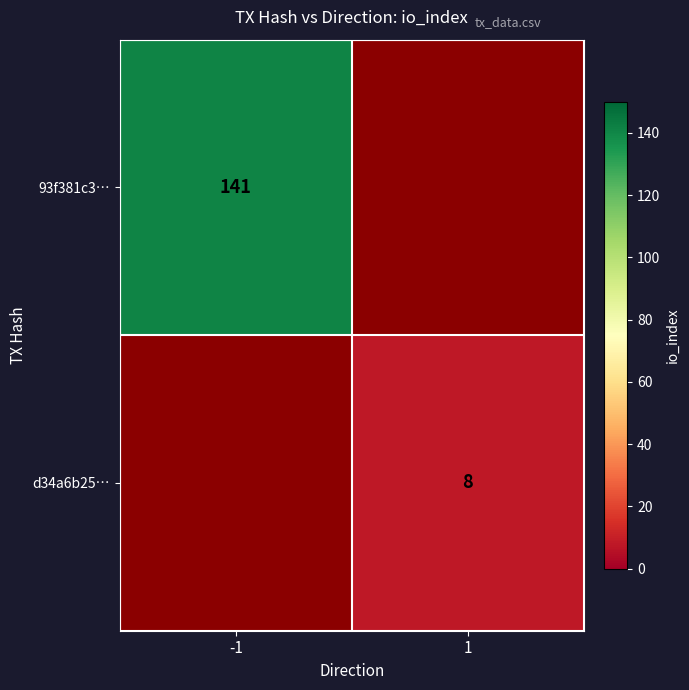

Is it true that 93f381c3… equals 232 at -1?

False